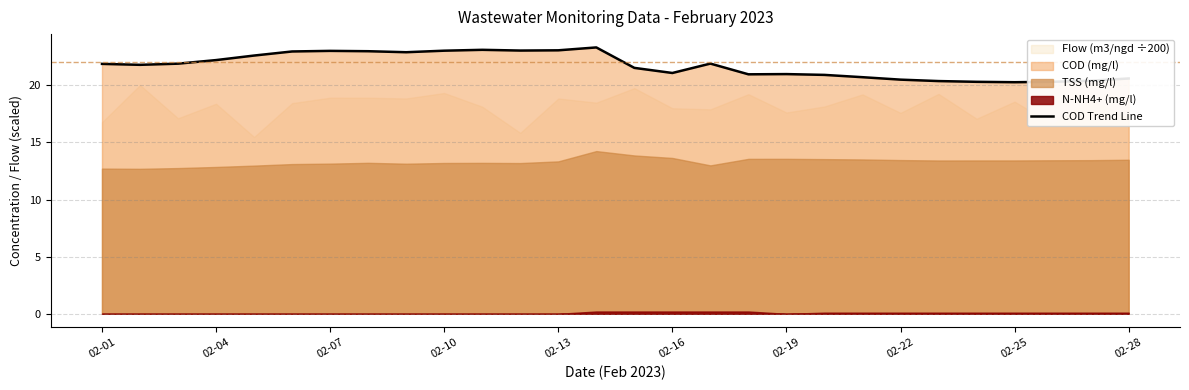

How many points are higher than both their immediate neighbors (excluding endpoints)?

5